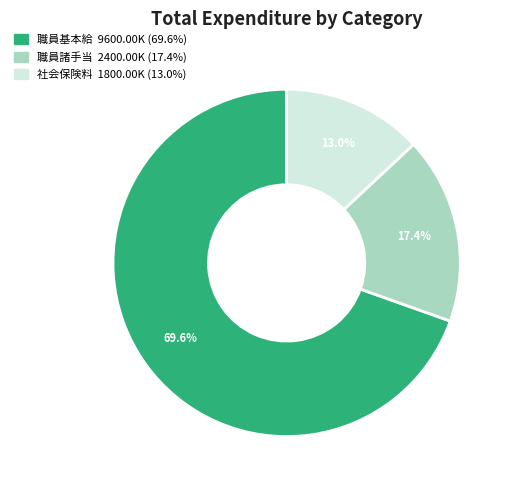

What percentage is the 社会保険料 slice, to the nearest percent?

13%